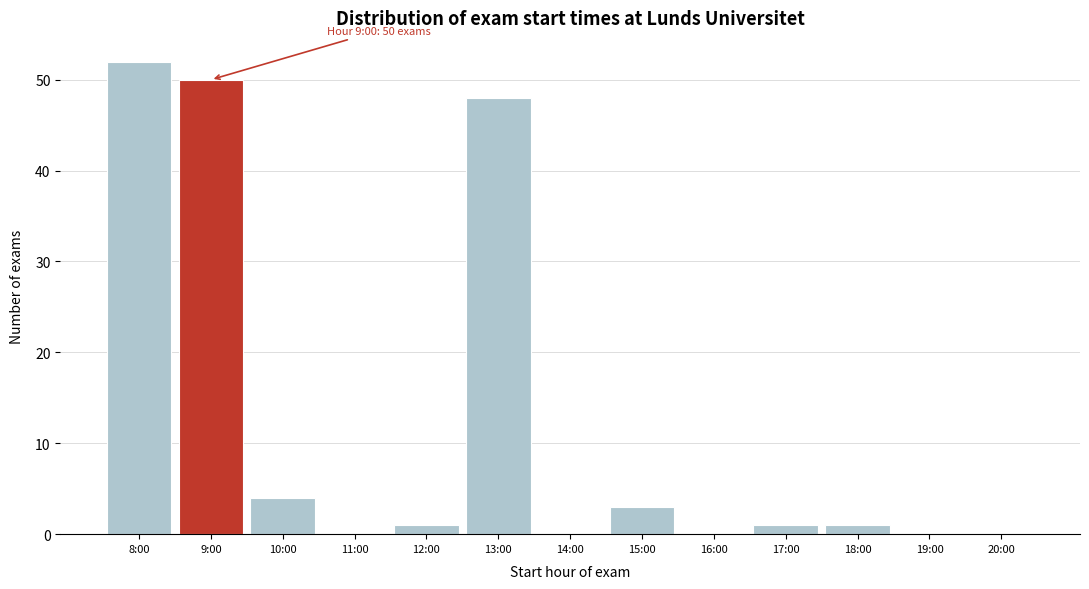

Which has a higher value, 15:00 or 13:00?

13:00